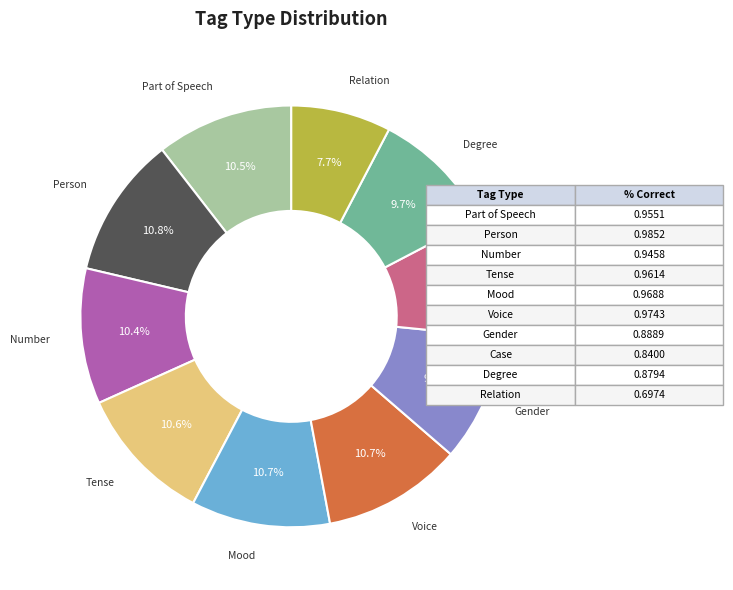

Does any single category account for the majority?

No